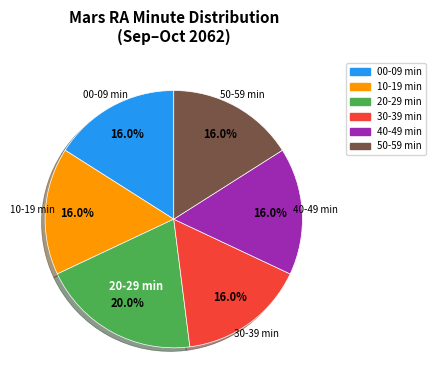

Is there a majority slice in this chart?

No